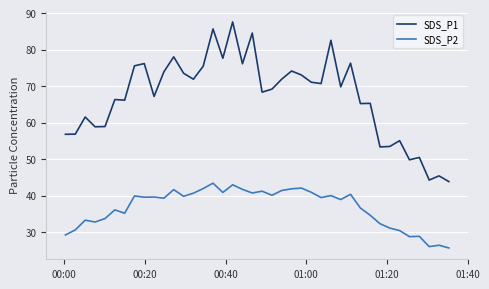

True or false: SDS_P1 and SDS_P2 intersect in this chart.

False